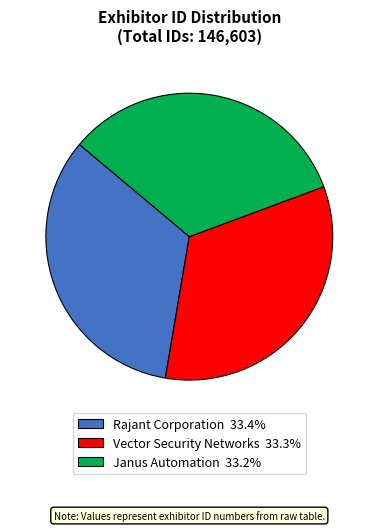

What is the ratio of the value at Vector Security Networks 33.3% to the value at Janus Automation 33.2%?

1.0